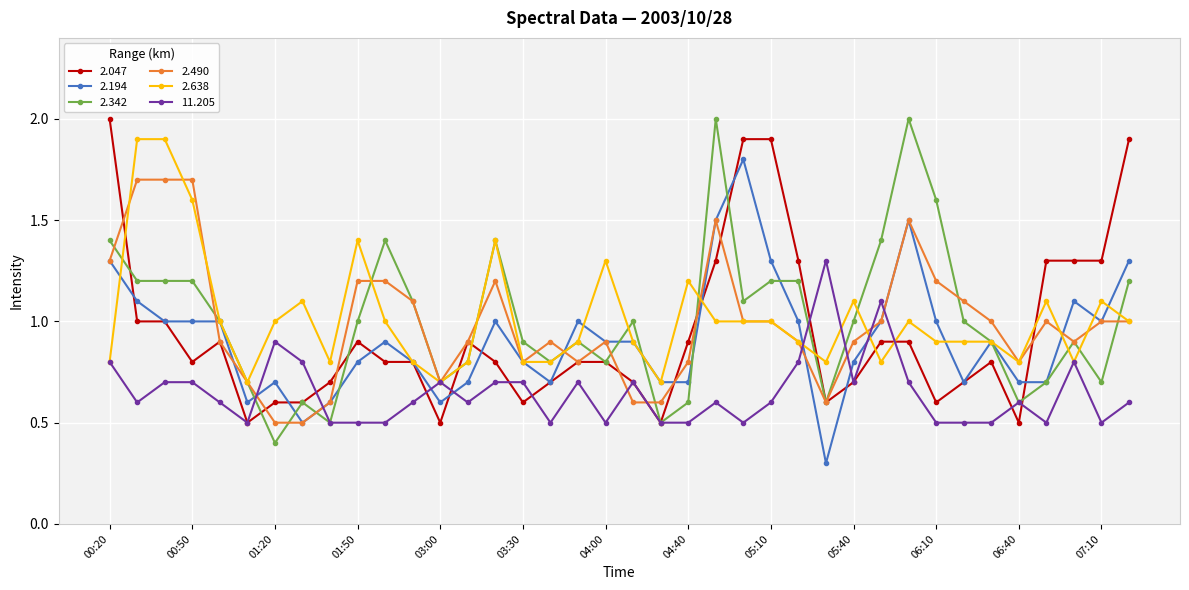

Does the chart have visible grid lines?

Yes